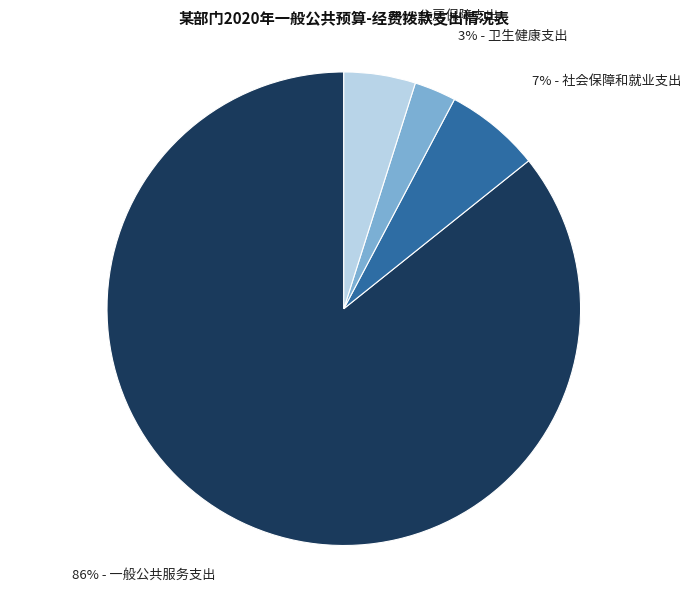

Does any single category account for the majority?

Yes